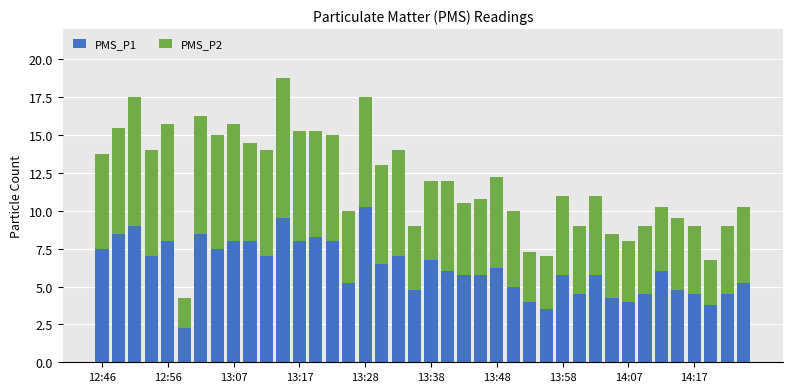

What is the difference between the second highest and second lowest values in the PMS_P1 series?

6.0